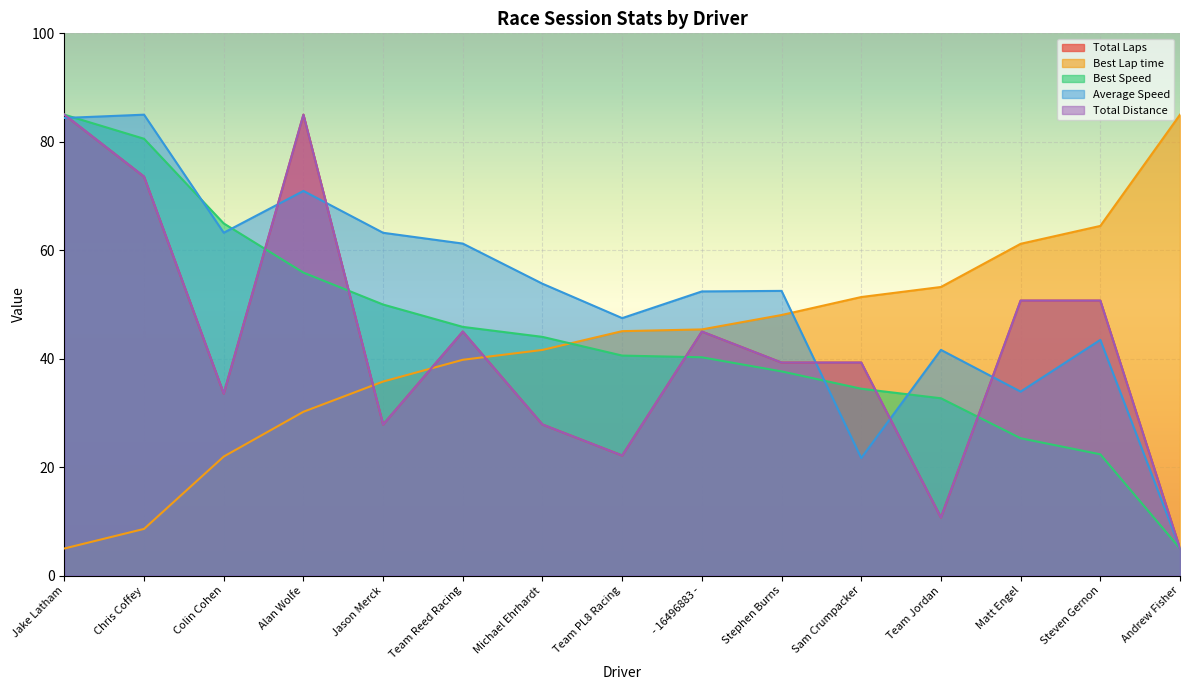

Where is the first local minimum for Total Laps?

Colin Cohen